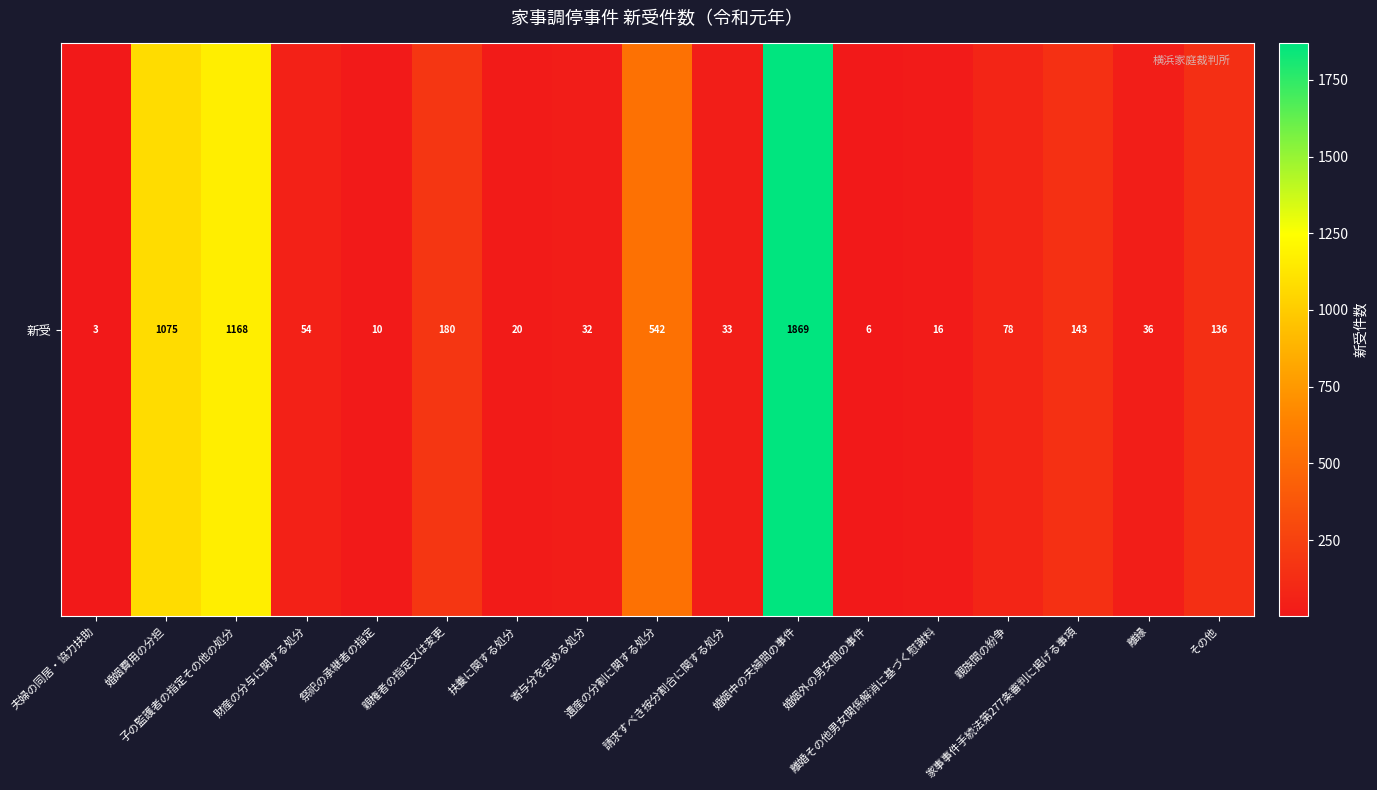

How many data points are above 54?

8